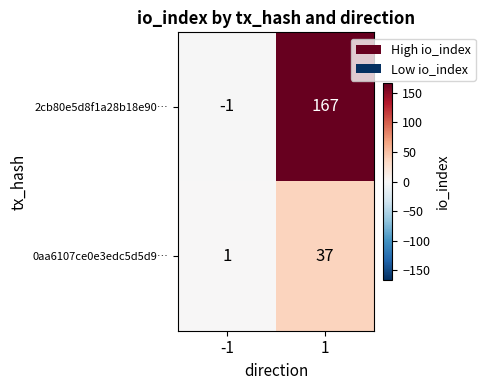

Rank the series by their average value, from lowest to highest.

0aa6107ce0e3edc5d5d9…, 2cb80e5d8f1a28b18e90…